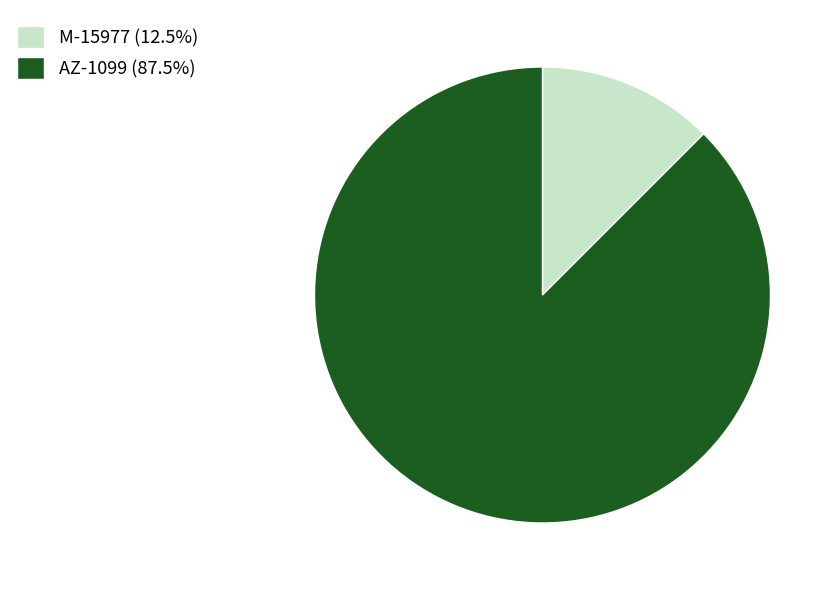

Do M-15977 and AZ-1099 together represent more than half of the pie?

Yes